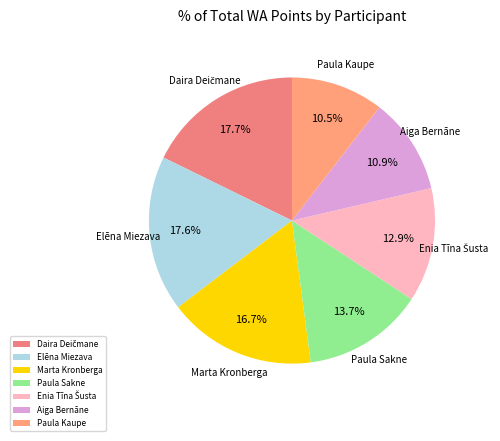

True or false: Elēna Miezava accounts for 18% of the total.

True